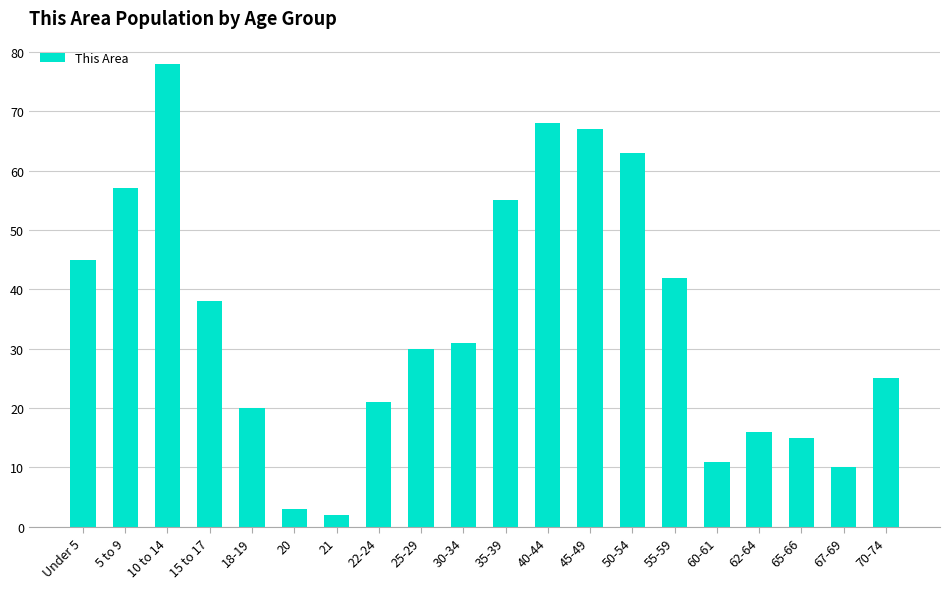

What is the label of the 11th bar from the left?

35-39